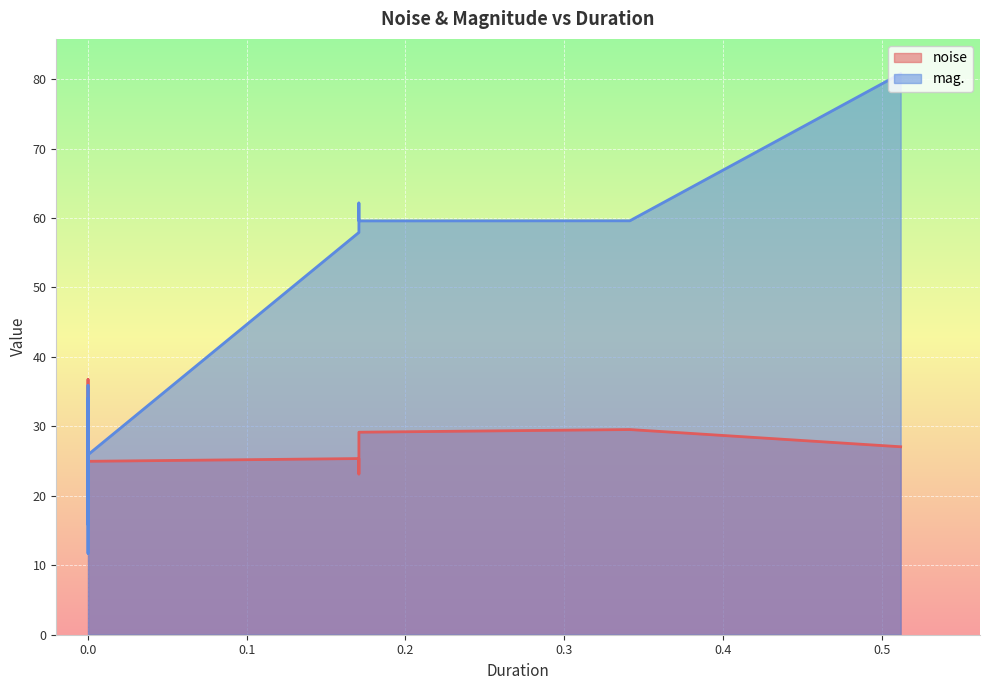

True or false: mag. and noise intersect in this chart.

True